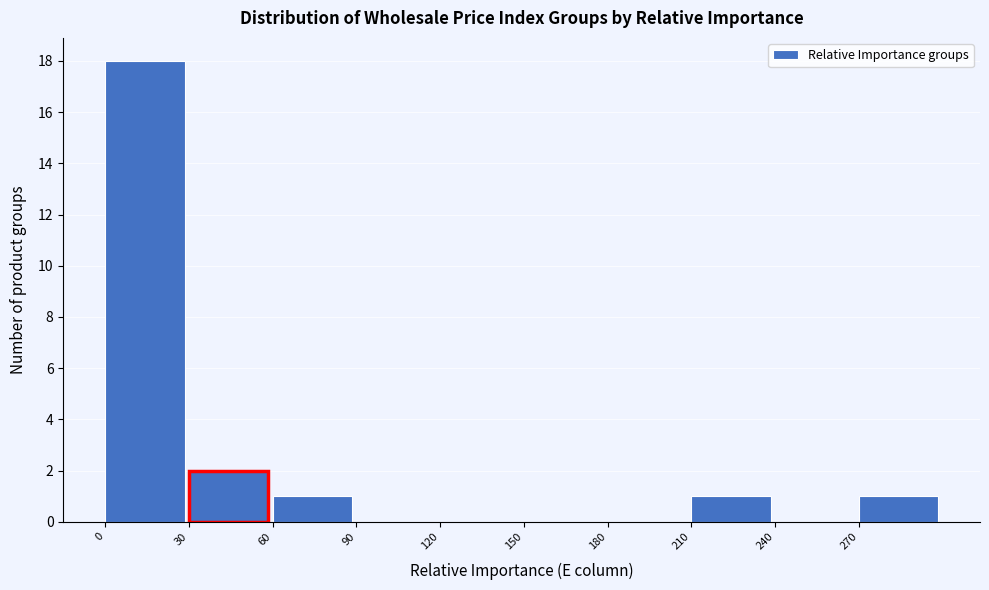

Reading left to right, list every bar in this chart as the range it spans on the x-axis followed by its height. The values are not printed on the chart, so give them approximately, as read against the axis.

0 to 30: 18
30 to 60: 2
60 to 90: 1
90 to 120: 0
120 to 150: 0
150 to 180: 0
180 to 210: 0
210 to 240: 1
240 to 270: 0
270 to 300: 1